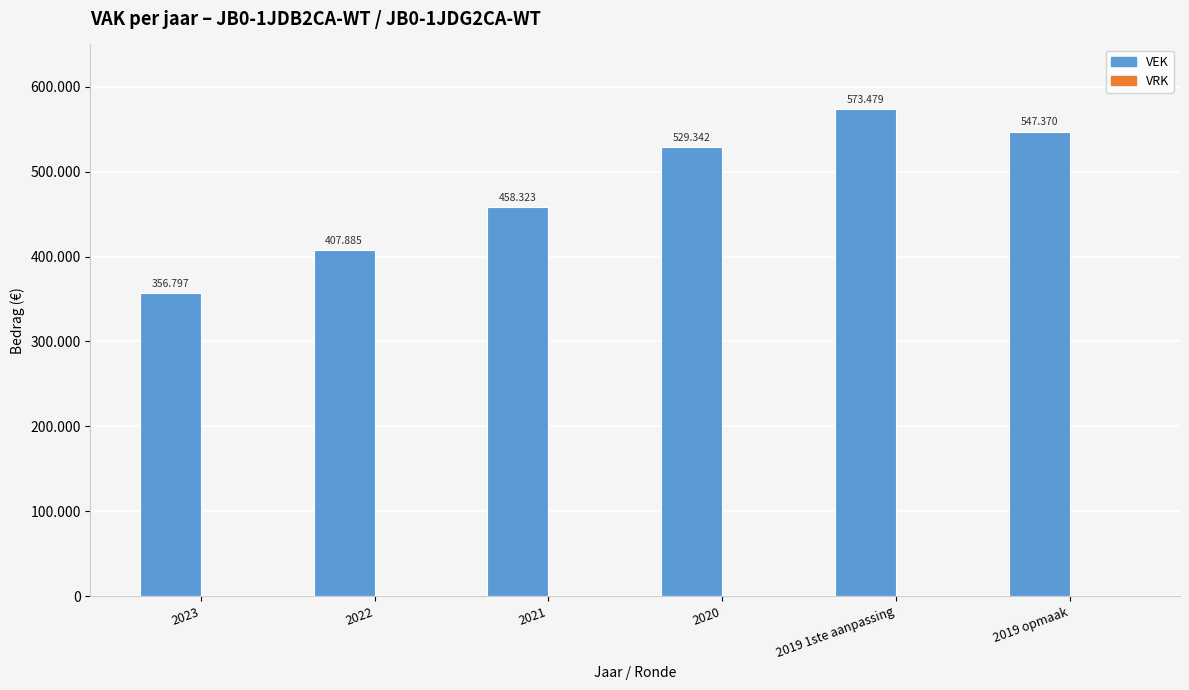

Reading right to left, list all the values displayed in this chart.

VEK: 547370	573479	529342	458323	407885	356797
VRK: 0	0	0	0	0	0